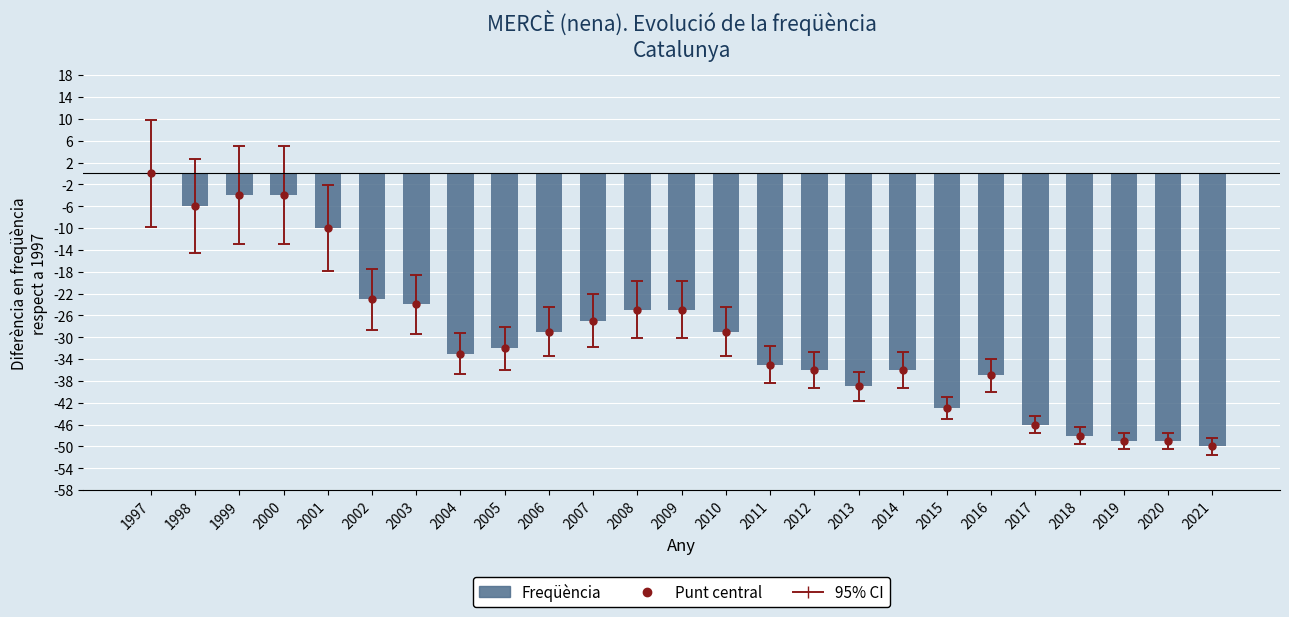

What is the sum of all values?

-739